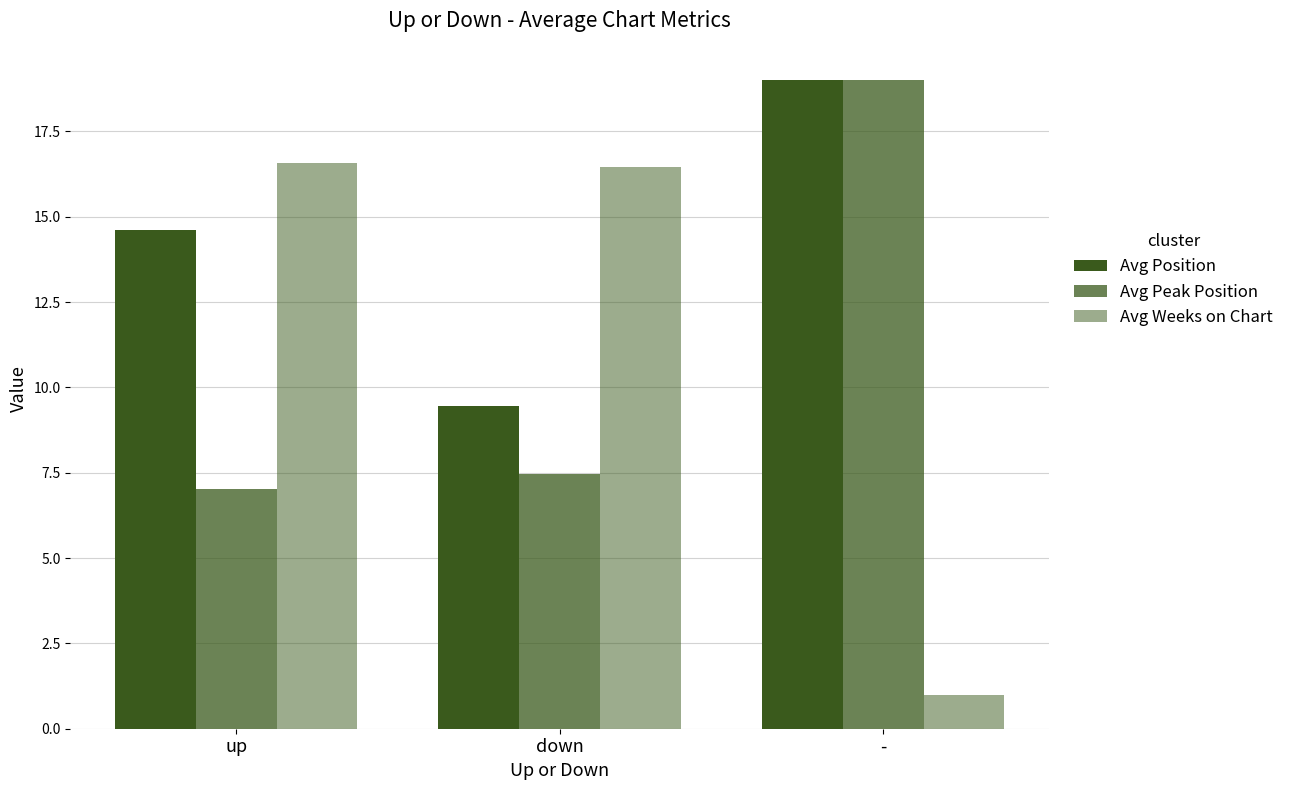

What is the label of the 2nd bar from the right?

down